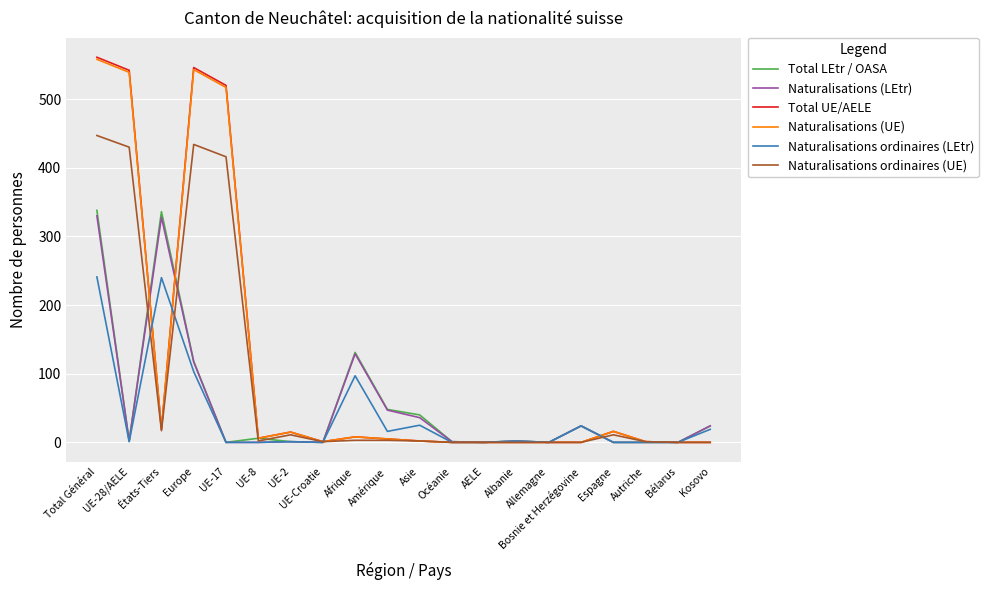

What is the maximum value for Naturalisations ordinaires (LEtr)?

241